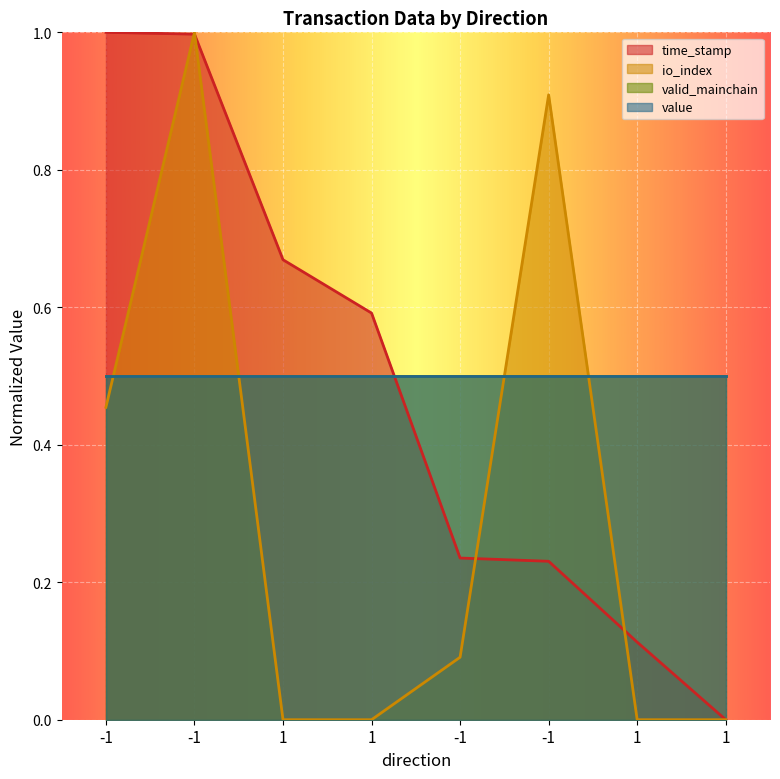

Between 1 and 1, which series saw the biggest shift?

time_stamp